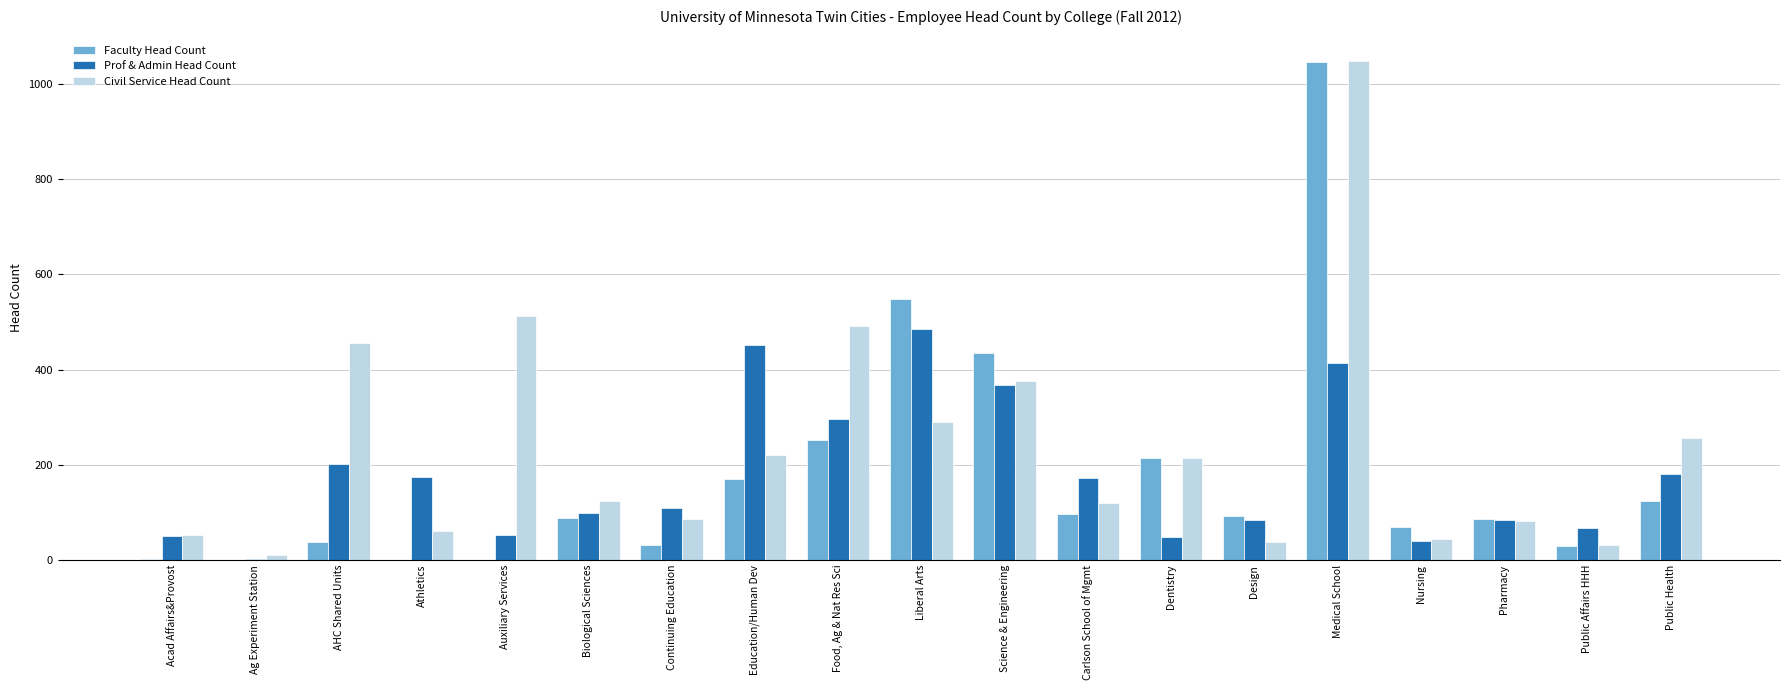

What are all the series names shown in the legend?

Faculty Head Count, Prof & Admin Head Count, Civil Service Head Count